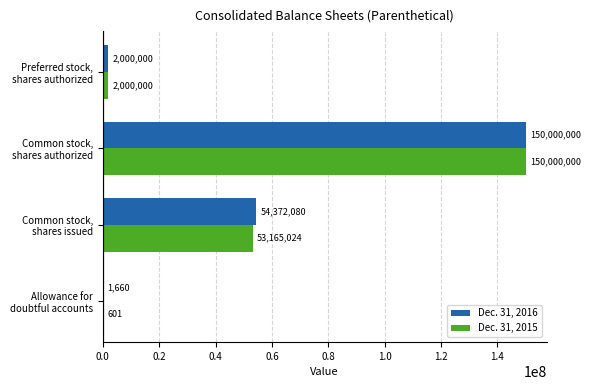

Which series has the largest range (max minus min)?

Dec. 31, 2015